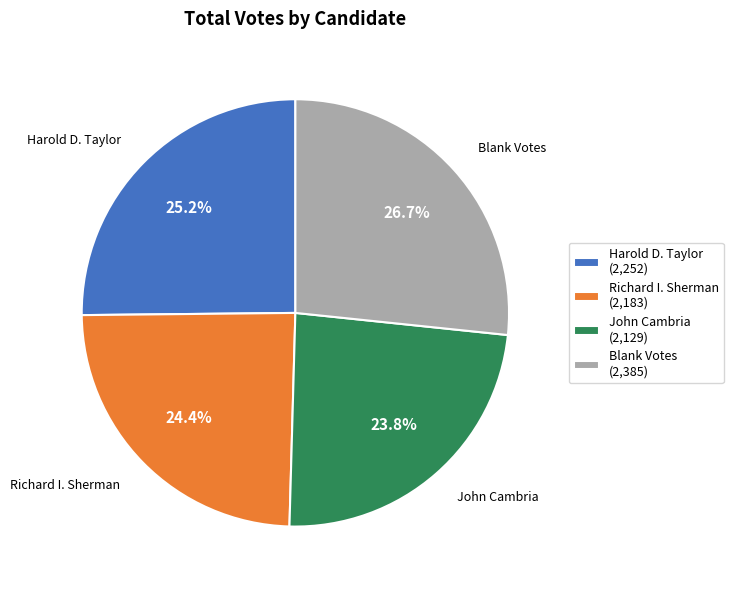

What is the ratio of the value at Richard I. Sherman (2,183) to the value at John Cambria (2,129)?

1.0